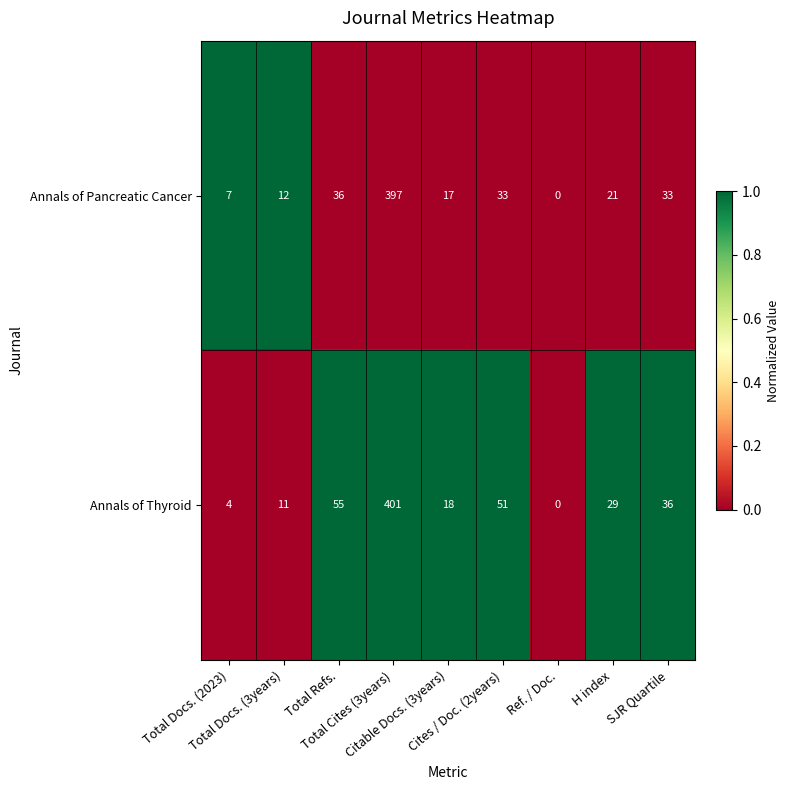

Which series has the widest spread of values?

Annals of Thyroid